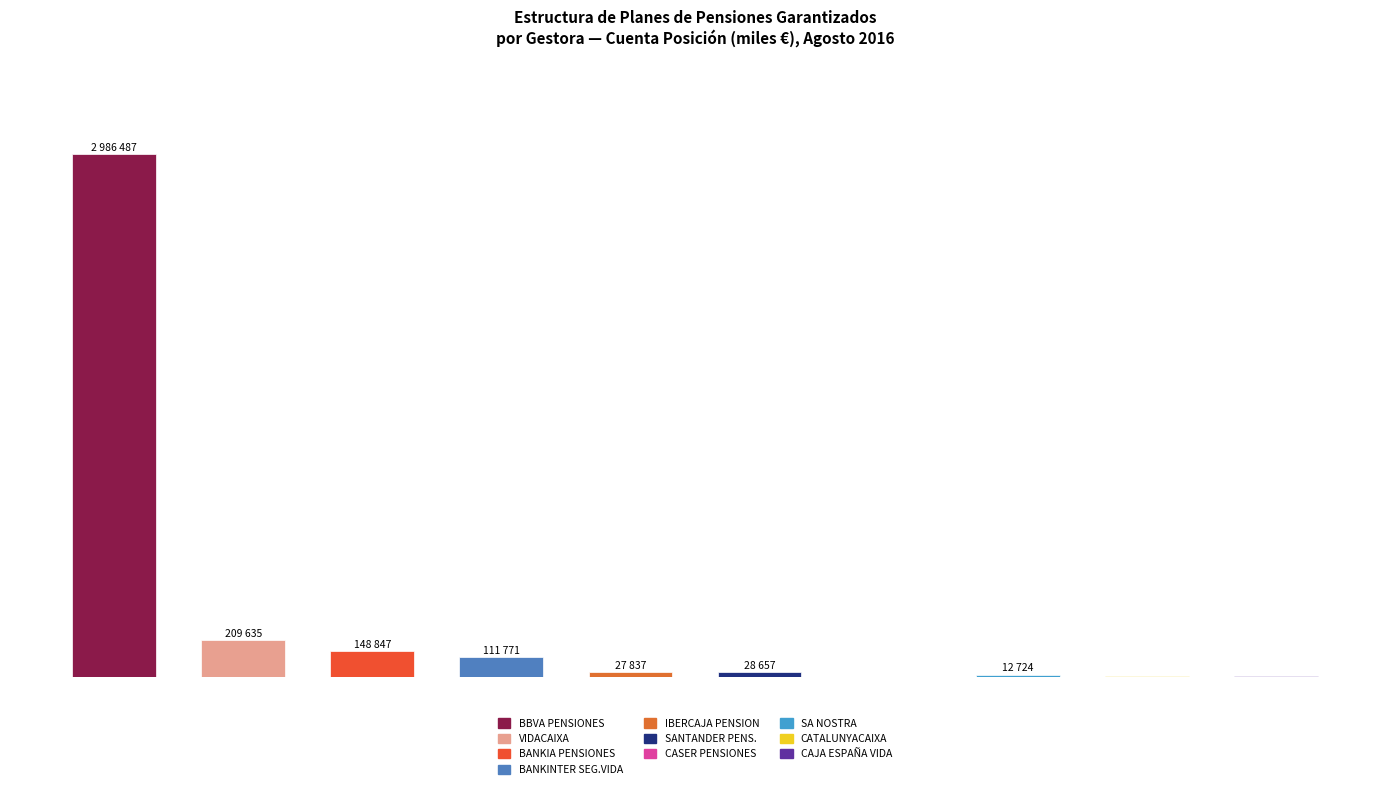

Are the bars horizontal?

No